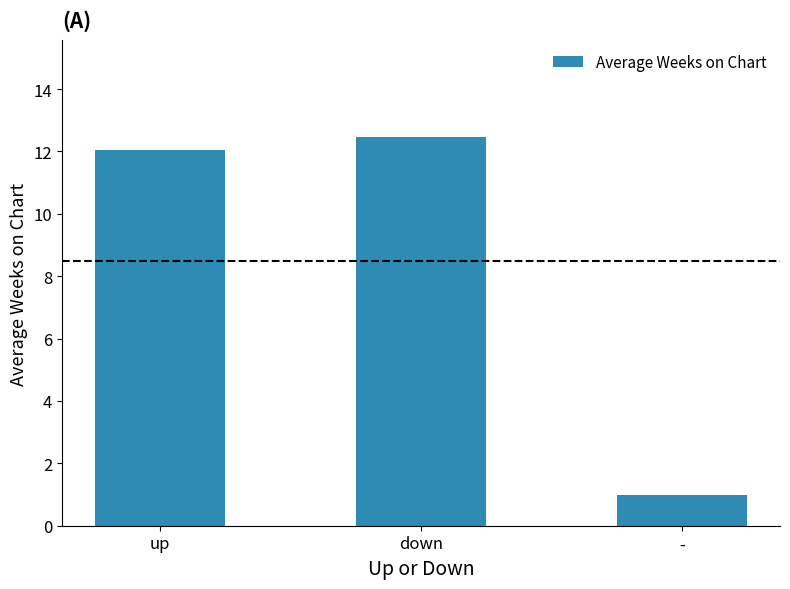

List the labels in order of value, largest first.

down, up, -